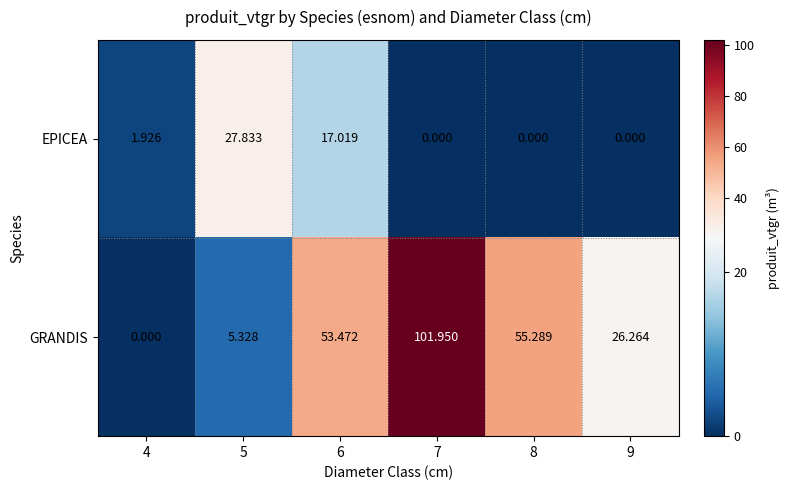

At which category does the chart reach its peak across all series?

7